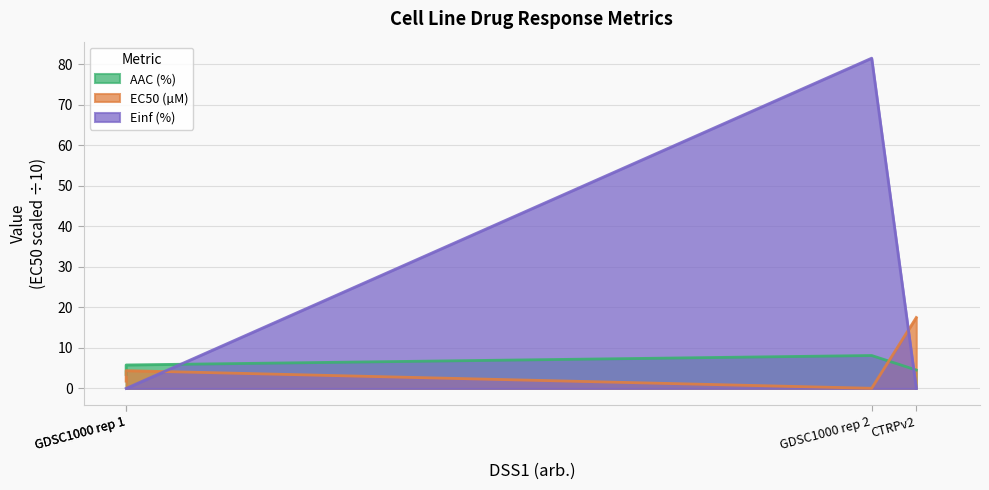

The value of EC50 (µM) at GDSC1000 rep 1 is 3.0. True or false?

False